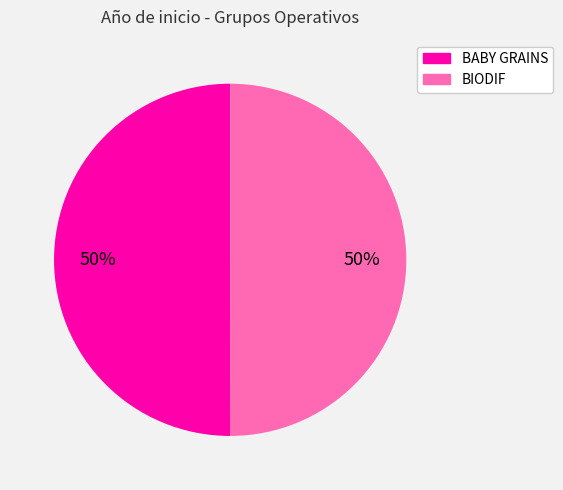

The BABY GRAINS slice represents 50% of the pie. True or false?

True